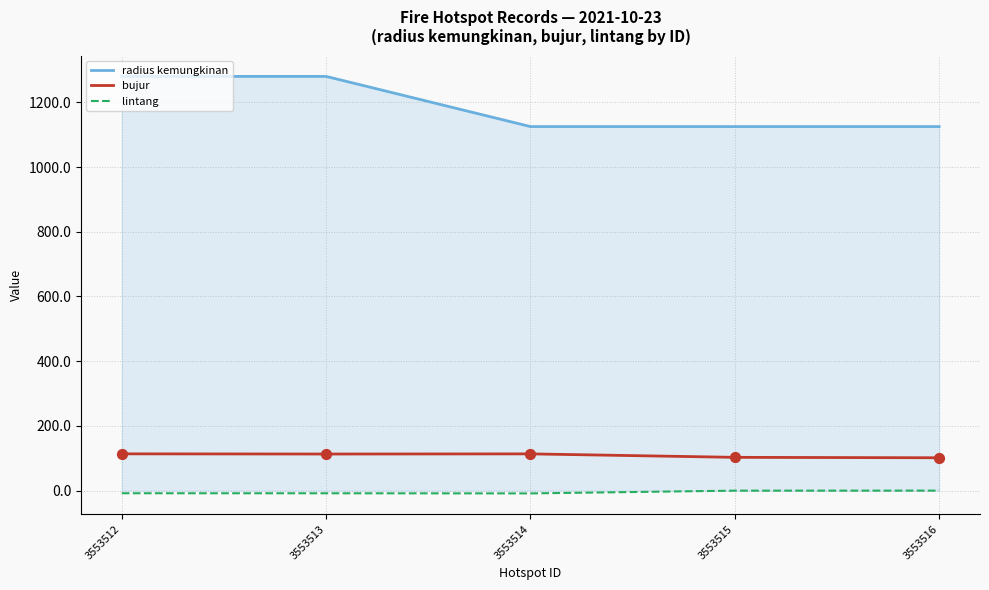

Is the value of lintang at 3553513 greater than the value of radius kemungkinan at 3553512?

No